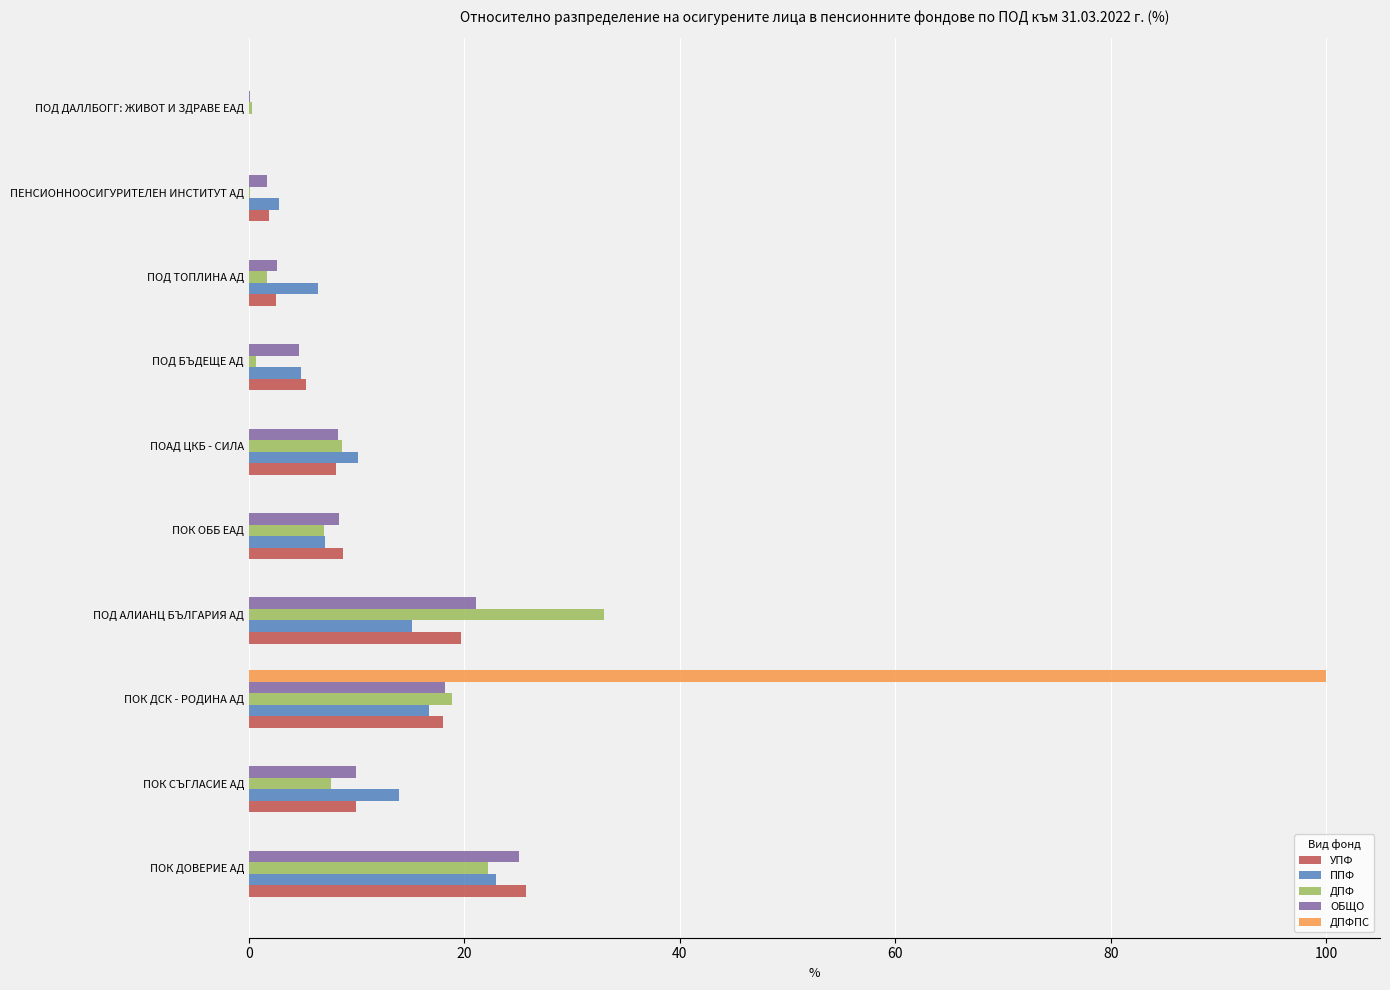

What is the greatest value displayed?

100.0